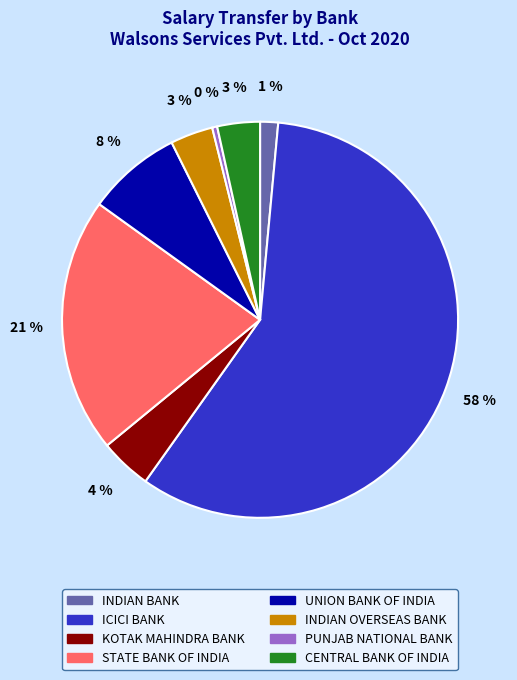

Which slice is the largest?

ICICI BANK